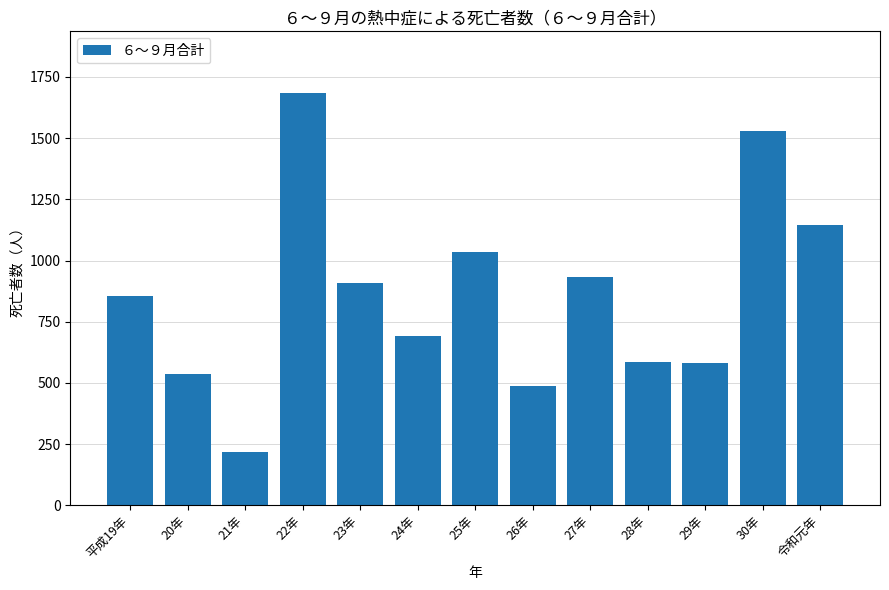

Where is the data nearest to the value 951?

27年